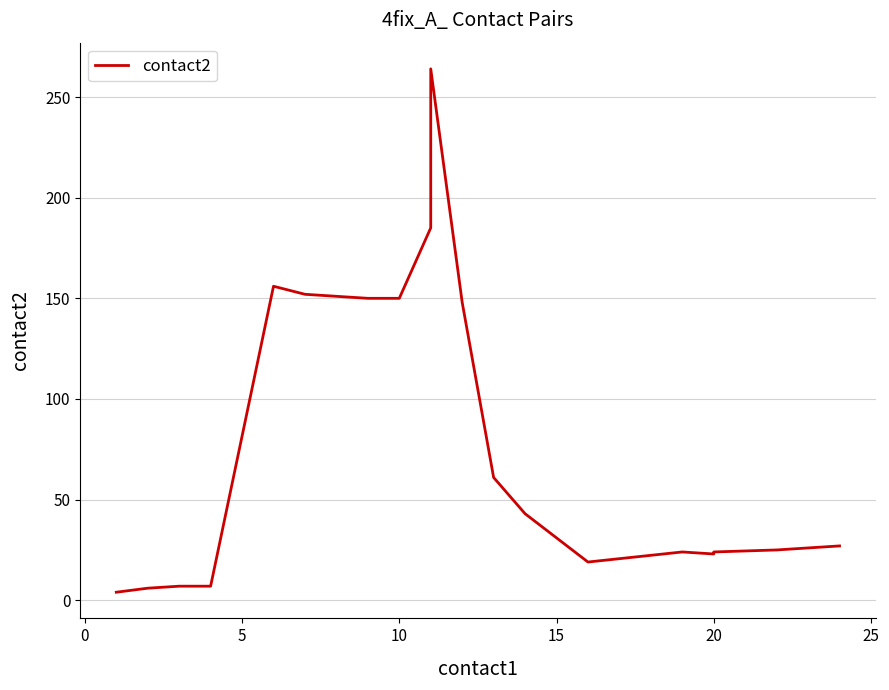

How many values exceed 27?

9